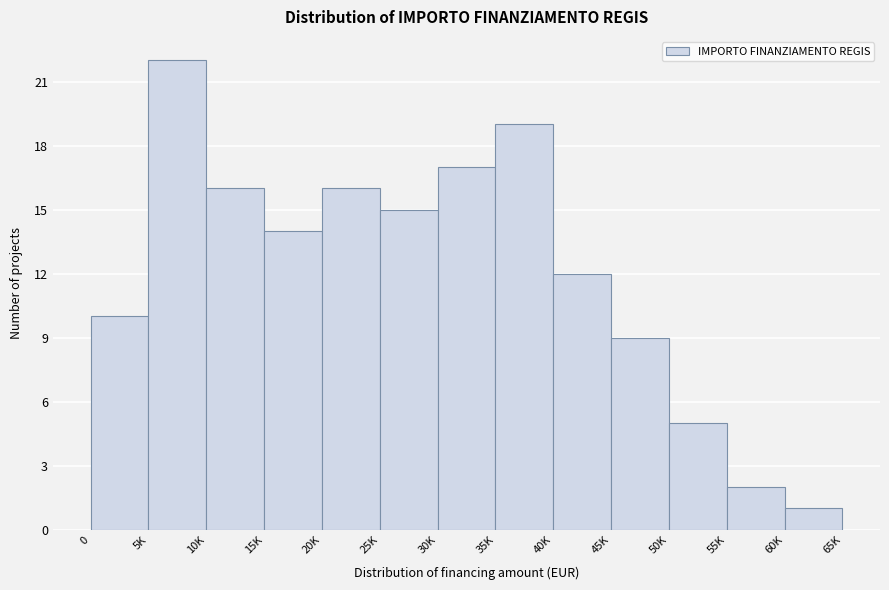

Reading left to right, list all the values displayed in this chart.

0=10	5K=22	10K=16	15K=14	20K=16	25K=15	30K=17	35K=19	40K=12	45K=9	50K=5	55K=2	60K=1